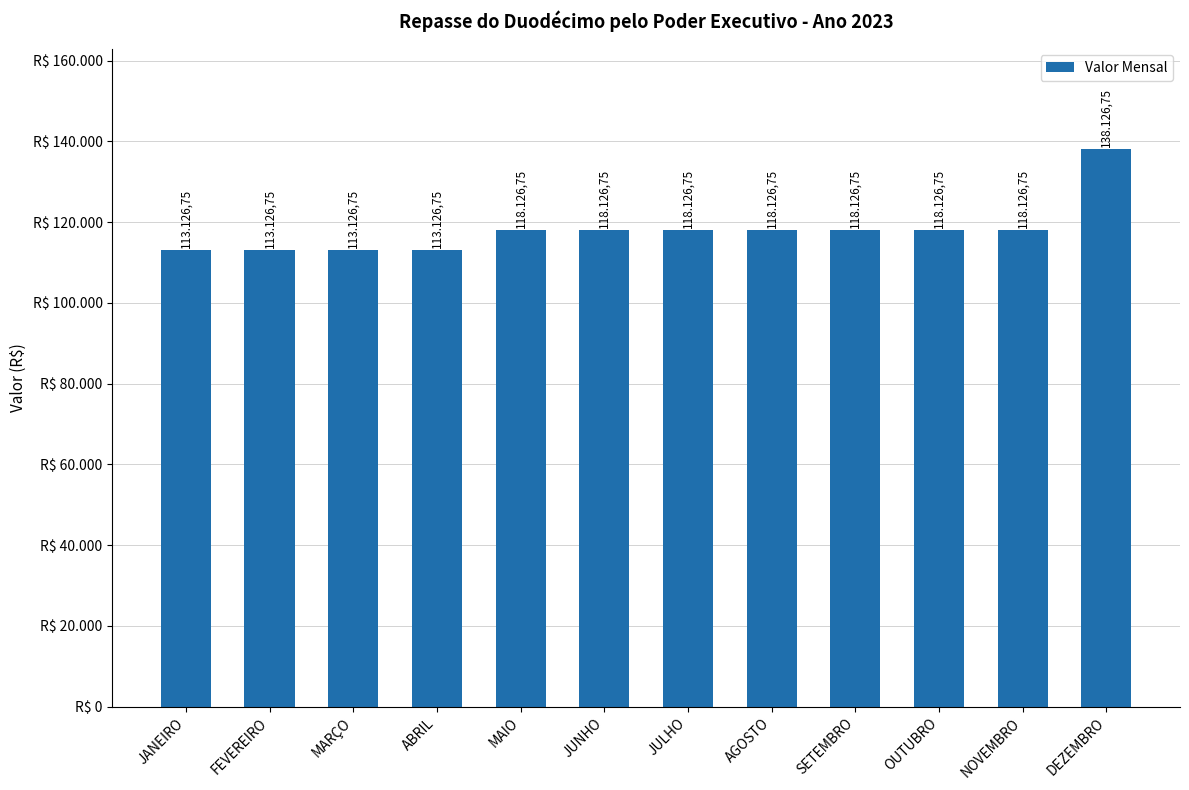

Read the value at DEZEMBRO.

138126.8